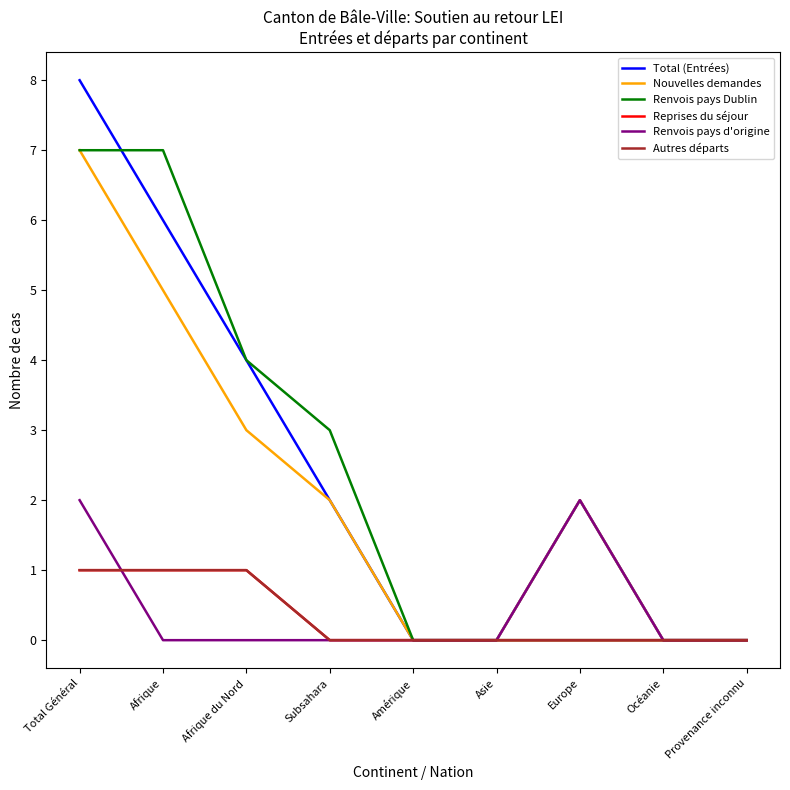

How many interior local peaks does the Renvois pays d'origine series have?

1